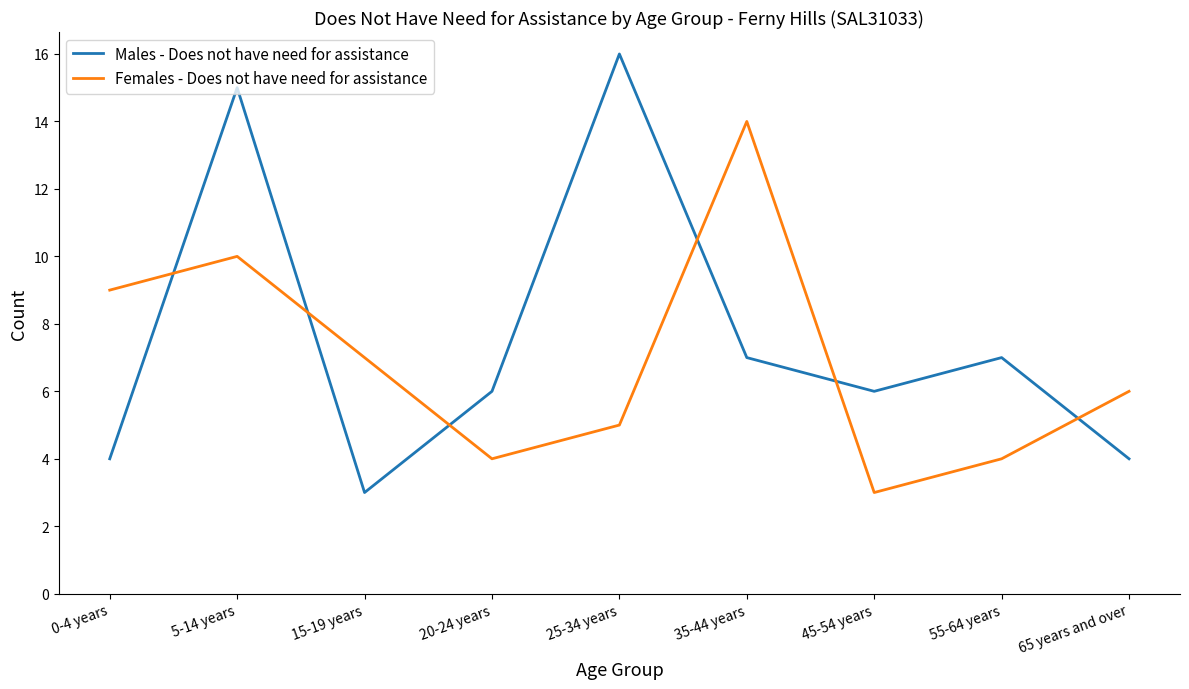

In Males - Does not have need for assistance, how many points are lower than both neighbors (excluding endpoints)?

2